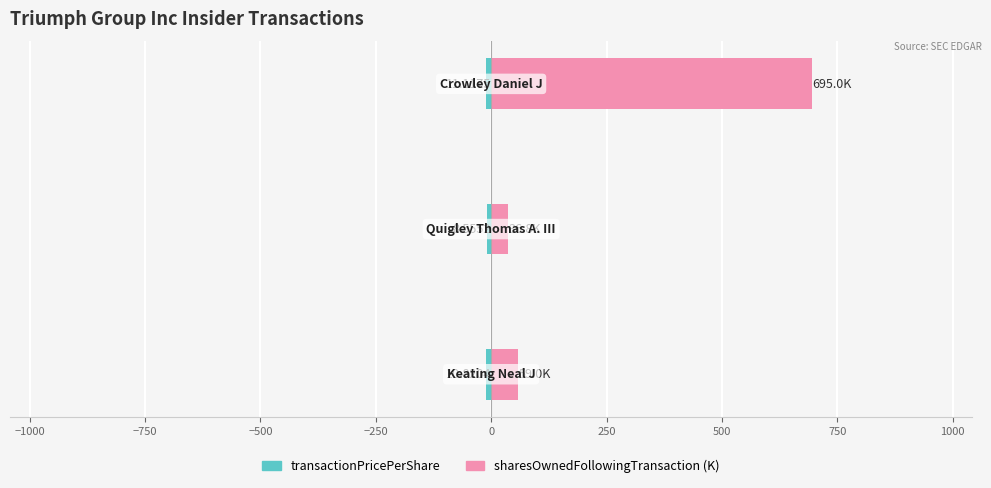

How many categories are shown in the chart?

3